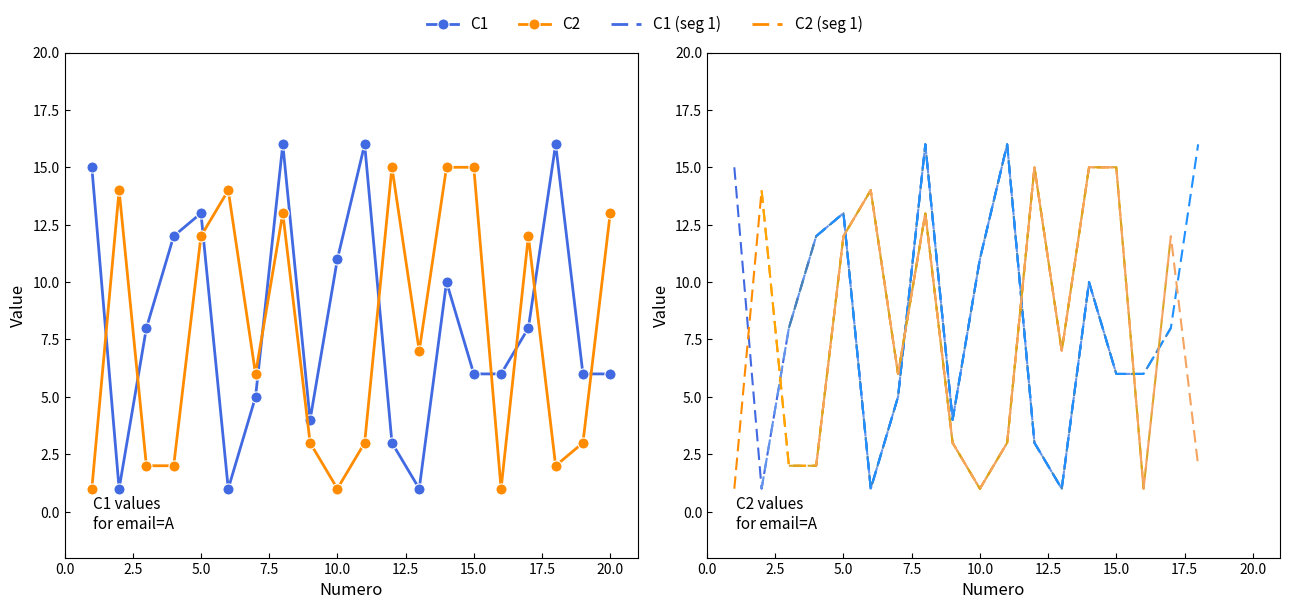

Does the chart have visible grid lines?

No